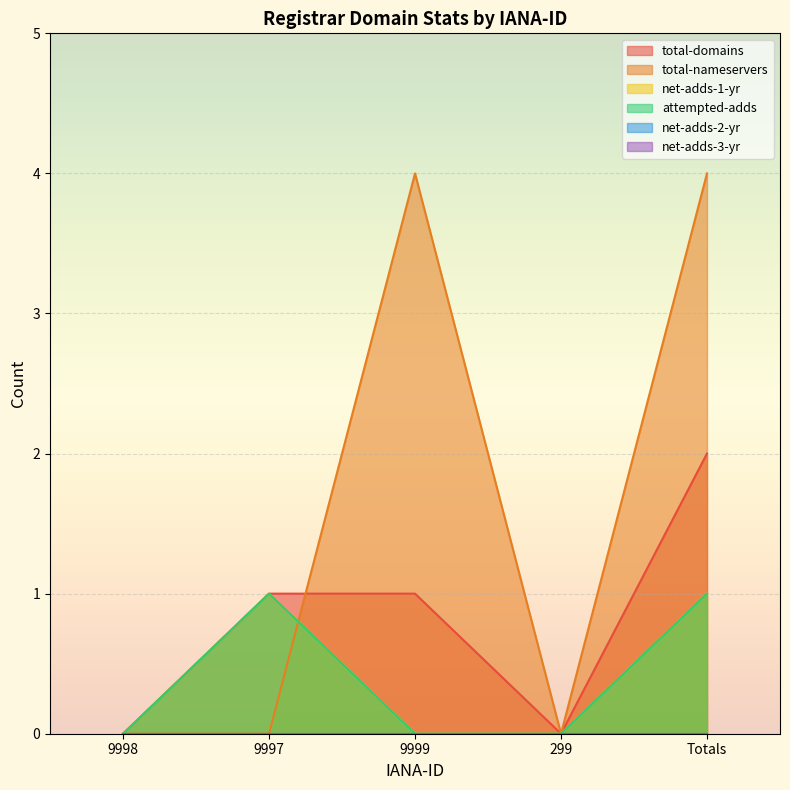

Is it true that total-domains equals 0 at 9999?

False